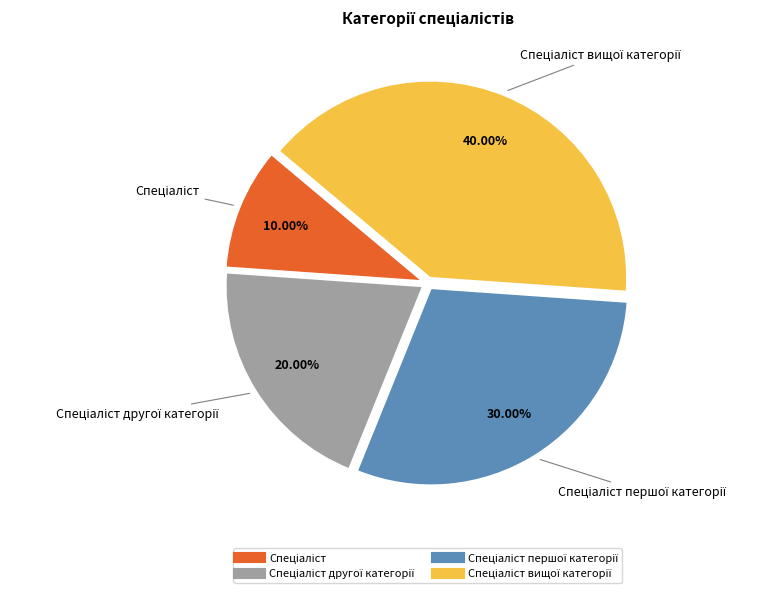

Is there a majority slice in this chart?

No